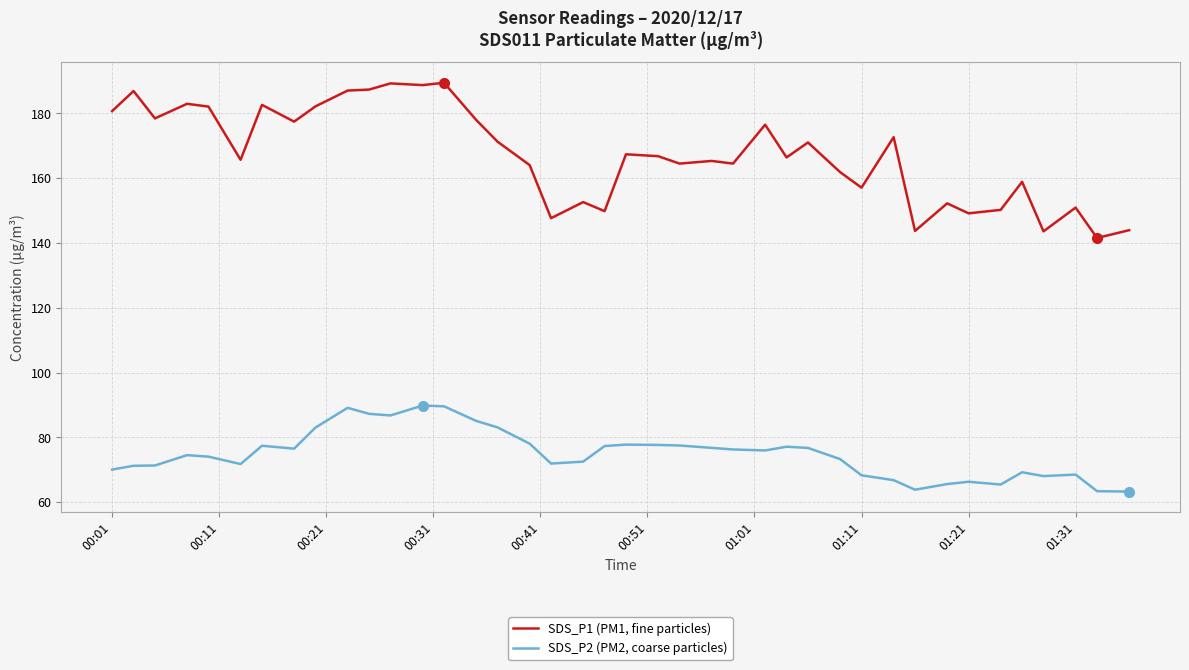

Which series has the widest spread of values?

SDS_P1 (PM1, fine particles)